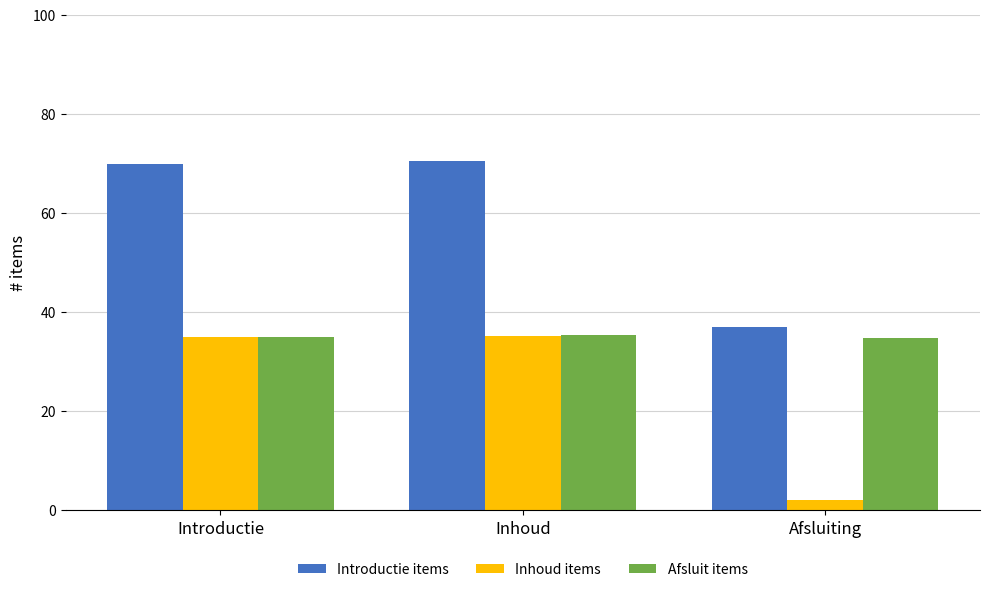

What is the value of the Afsluit items bar at the 1st from the left?

35.0